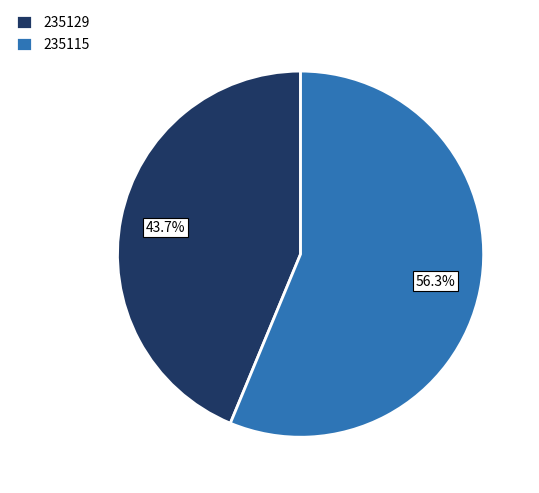

Combined, what portion of the pie is 235115 and 235129?

100.0%